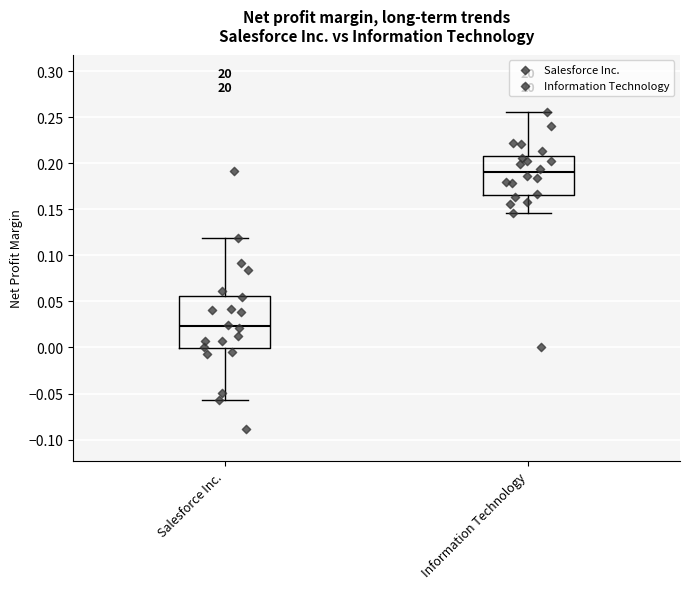

Reading left to right, transcribe this box plot: for each box, give where its median line is, the range the box spans, and where its two whiskers end, as read against the y-axis. The values are not printed on the chart, so give them approximately, as read against the axis.

Salesforce Inc.: median 0.025, box 0.000 to 0.055, whiskers -0.055 to 0.120
Information Technology: median 0.190, box 0.165 to 0.210, whiskers 0.145 to 0.255